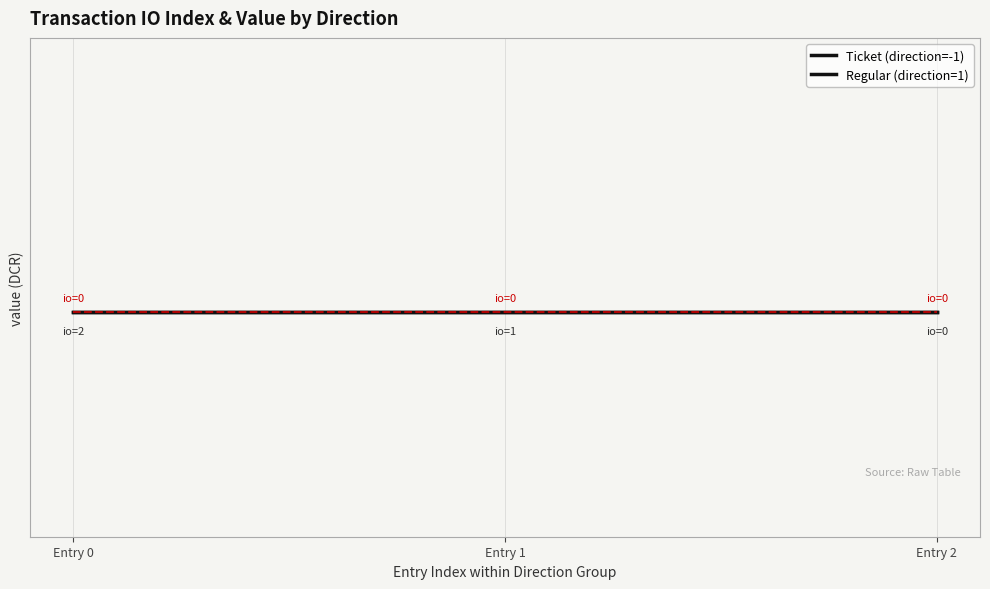

Is it true that io_index equals 0.0 at -1?

True